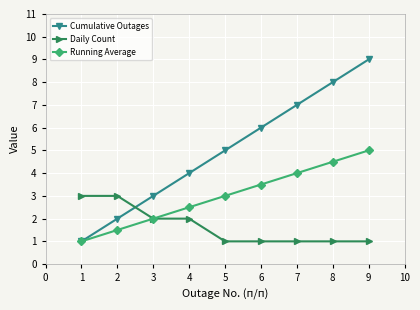

What is the approximate value of Cumulative Outages at 7?

7.0